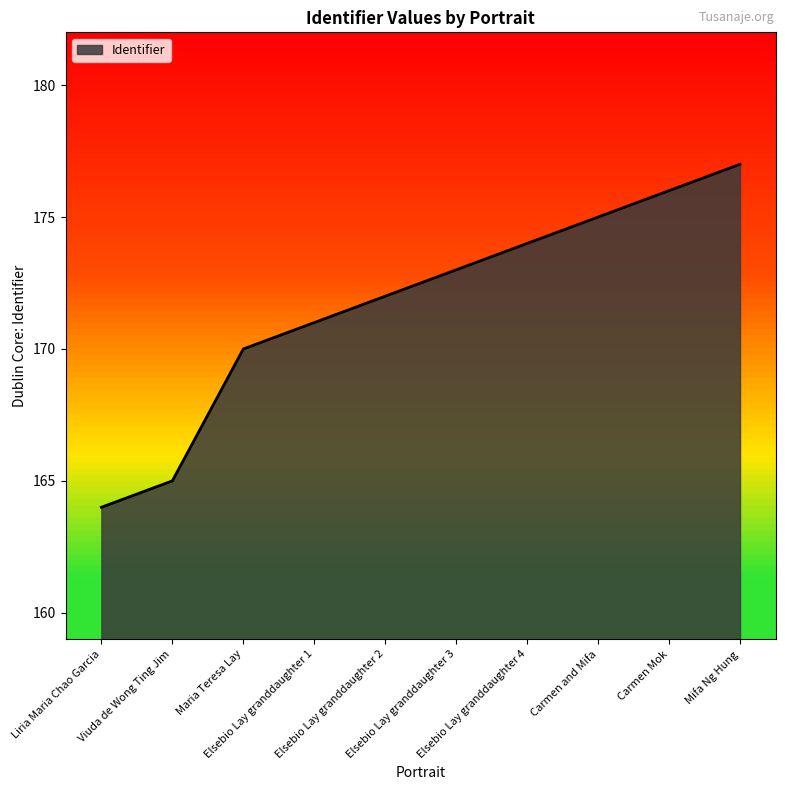

Which has a higher value, Elsebio Lay granddaughter 3 or Carmen Mok?

Carmen Mok